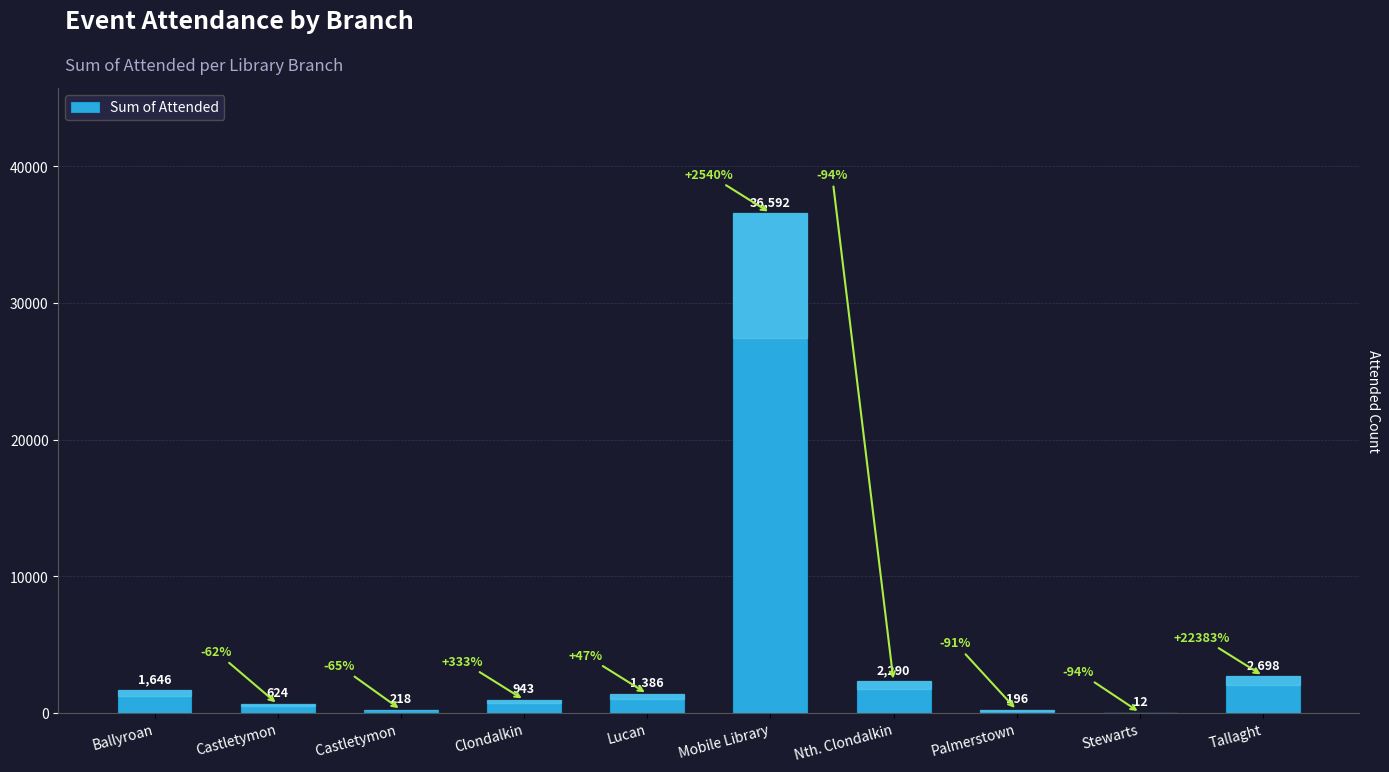

Read the value at Castletymon , to the nearest 100.

200